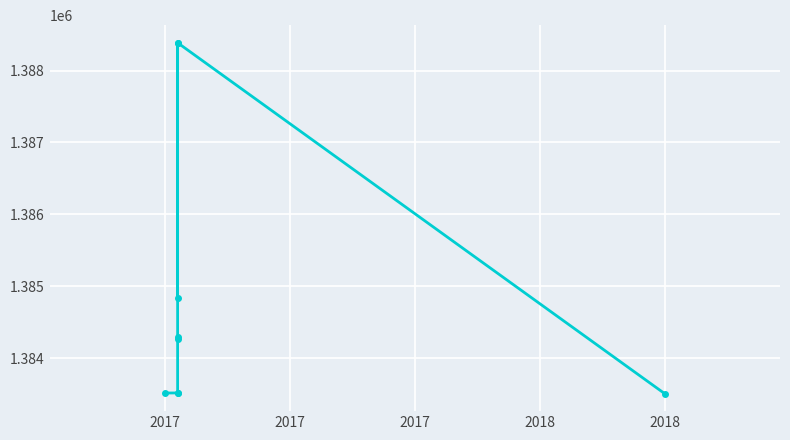

What is the sum of all values?

12464213